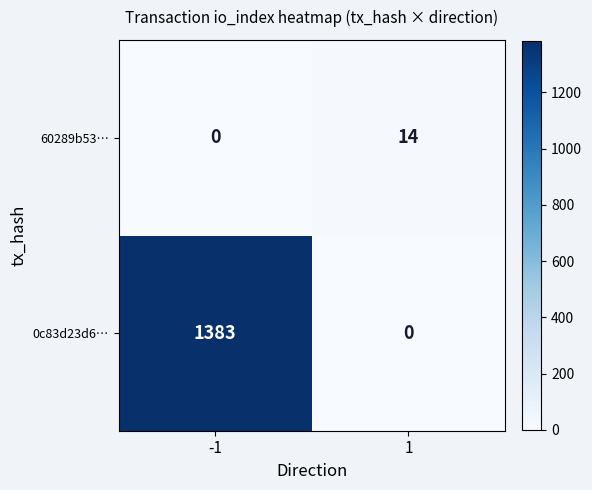

Reading left to right, transcribe all the data shown in this chart.

60289b53…: -1=0	1=14
0c83d23d6…: -1=1383	1=0